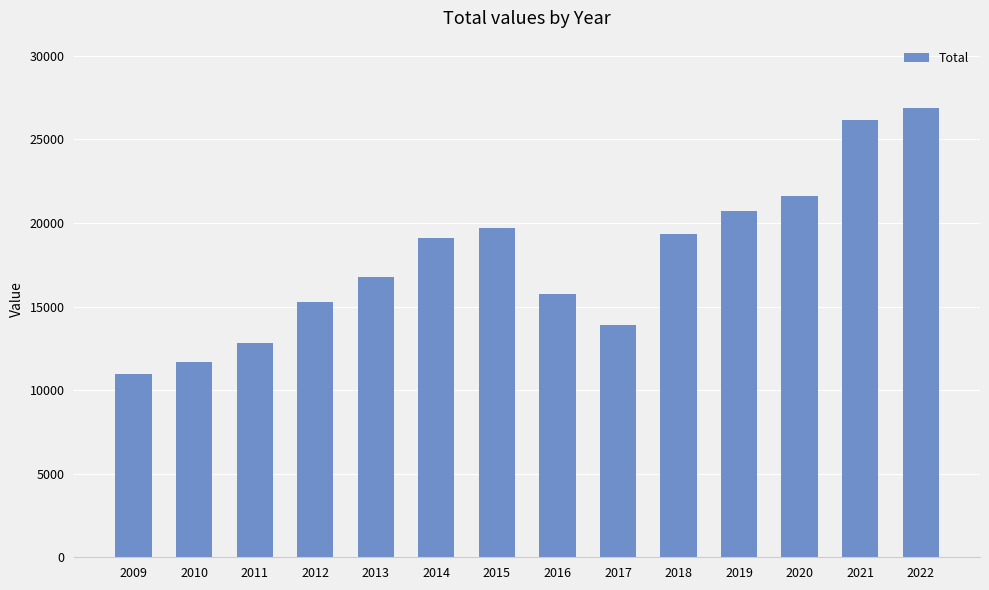

What is the approximate value at 2018?

19357